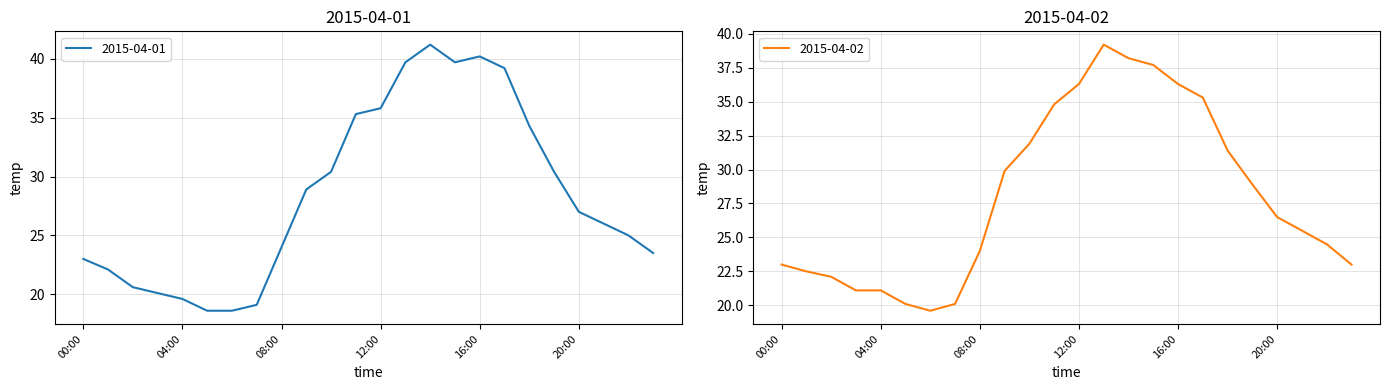

Where is 2015-04-02 nearest to the value 29?

19:00